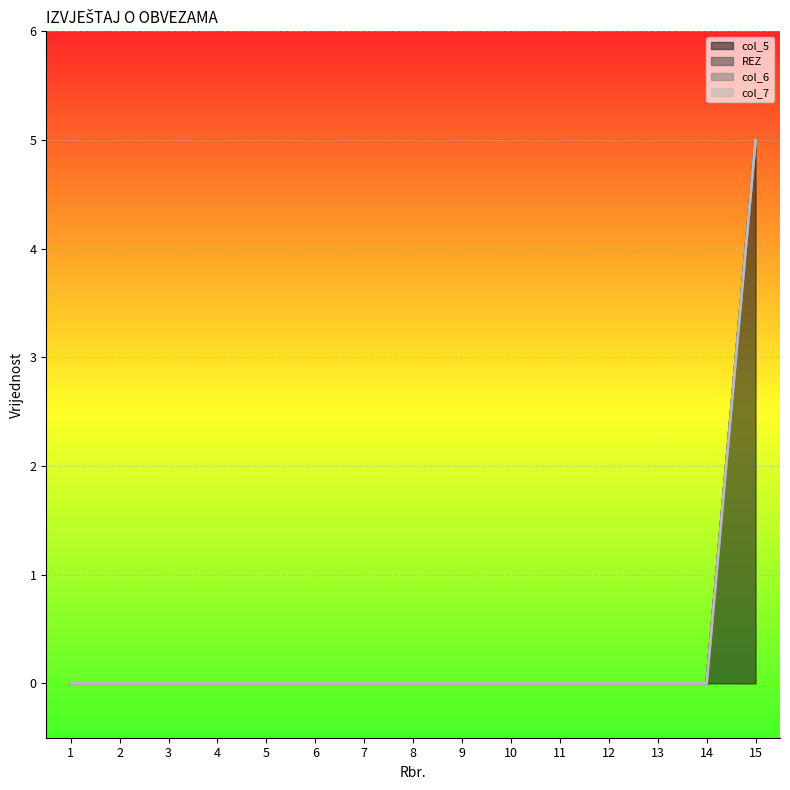

The value of col_6 at 4 is 0. True or false?

True